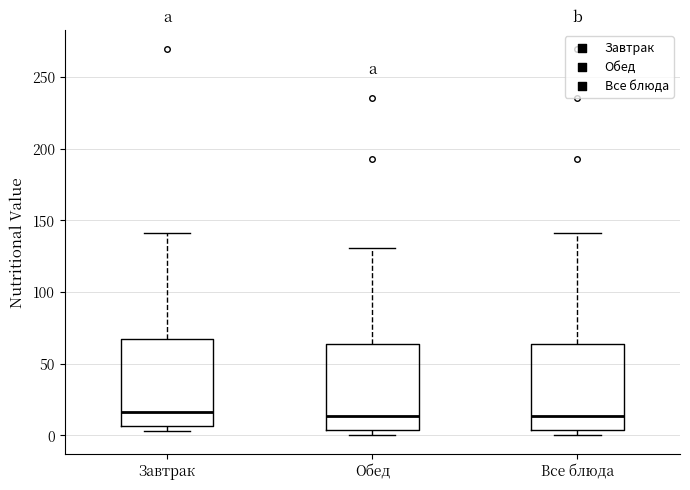

Reading left to right, transcribe this box plot: for each box, give where its median line is, the range the box spans, and where its two whiskers end, as read against the y-axis. The values are not printed on the chart, so give them approximately, as read against the axis.

Завтрак: median 15, box 5 to 65, whiskers 5 (just below the box's lower edge) to 140
Обед: median 15, box 5 to 65, whiskers 0 to 130
Все блюда: median 15, box 5 to 65, whiskers 0 to 140